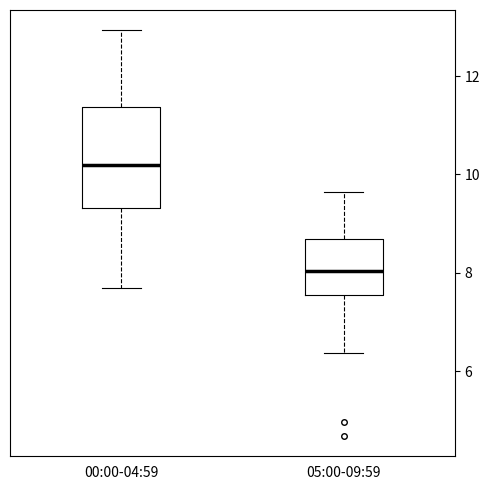

Reading left to right, transcribe this box plot: for each box, give where its median line is, the range the box spans, and where its two whiskers end, as read against the y-axis. The values are not printed on the chart, so give them approximately, as read against the axis.

00:00-04:59: median 10.2, box 9.4 to 11.4, whiskers 7.6 to 13.0
05:00-09:59: median 8.0, box 7.6 to 8.6, whiskers 6.4 to 9.6